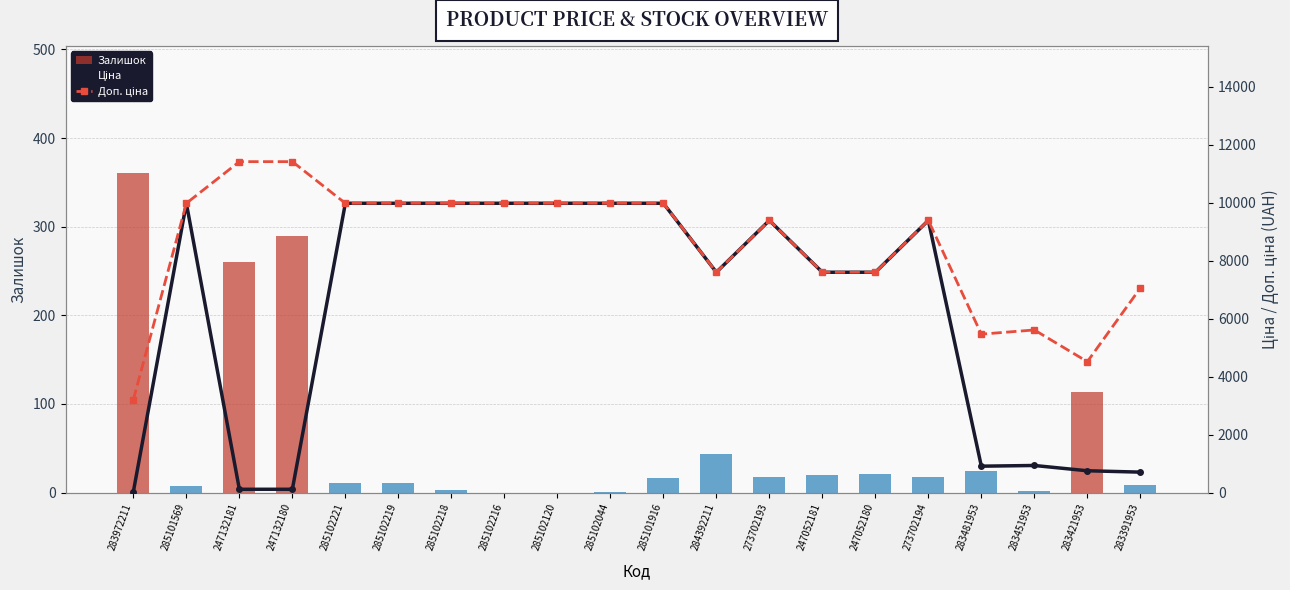

Is it true that Доп. ціна equals 7471.0 at 283421953?

False